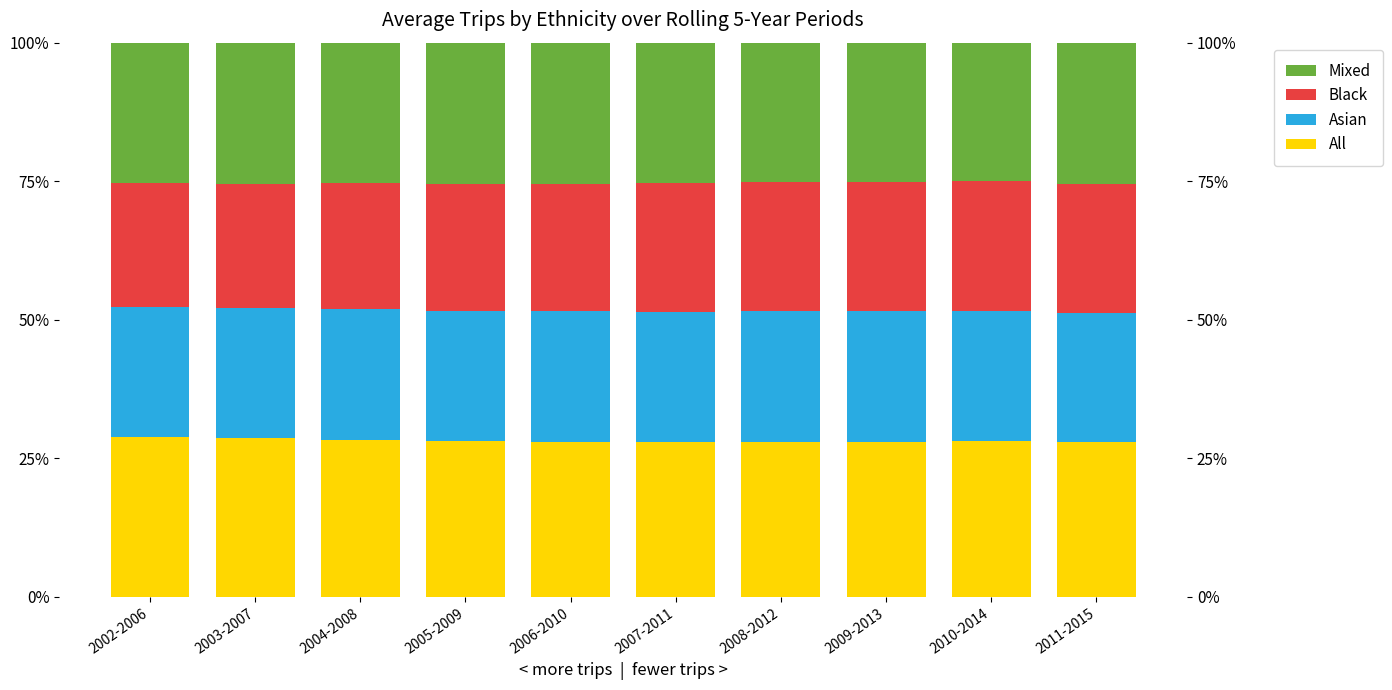

What is the total value across all series at 2002-2006?

100.0